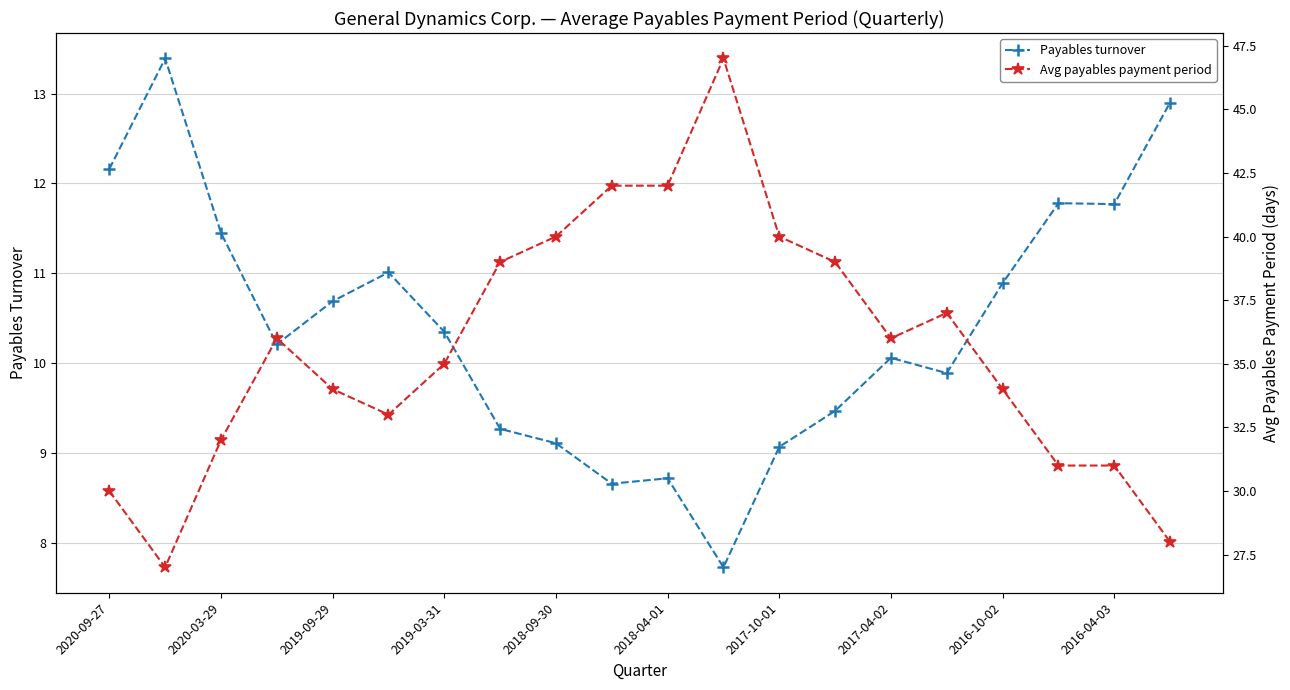

How many lines are shown in the chart?

2